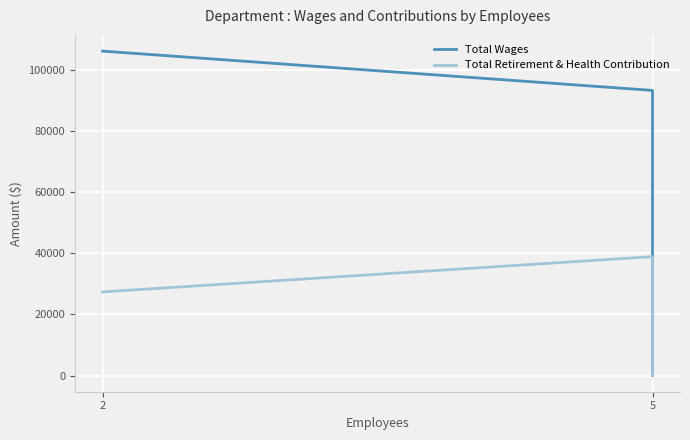

Reading right to left, what are all the values shown in this chart?

Total Wages: 0	93392	106266
Total Retirement & Health Contribution: 0	38939	27388